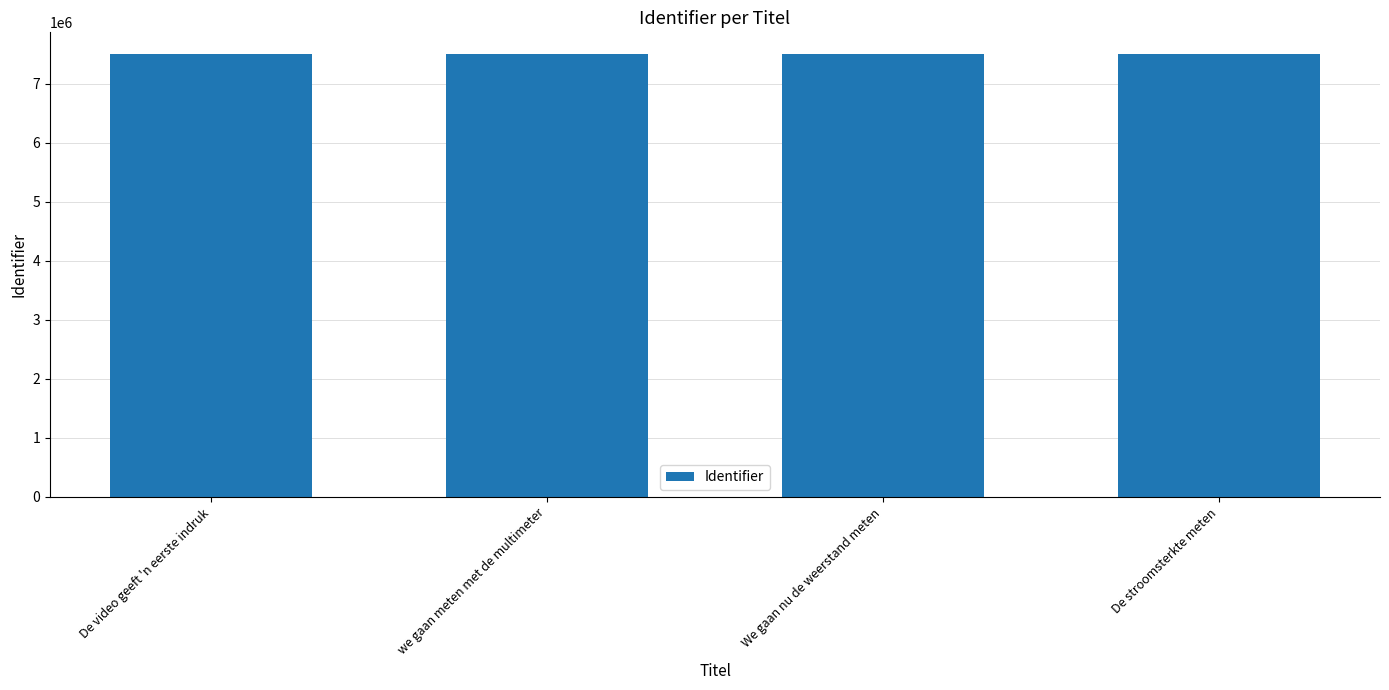

The chart shows a value of 11031333 at De stroomsterkte meten. True or false?

False